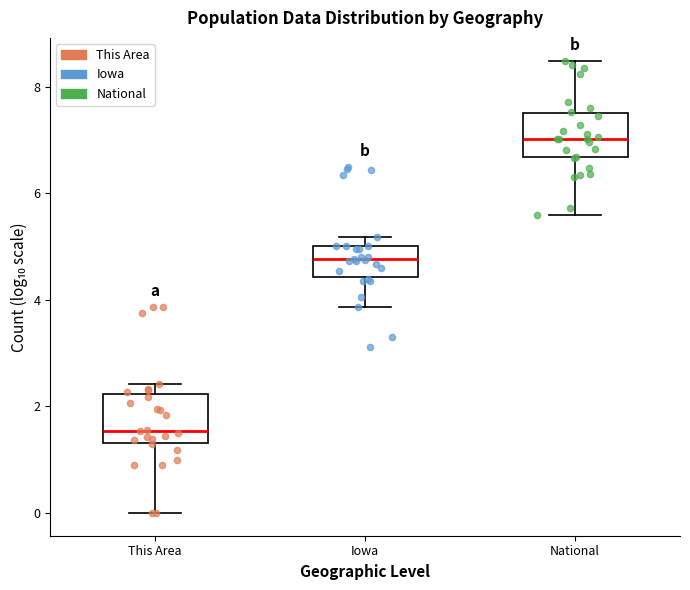

Which box's median line is the lowest?

This Area